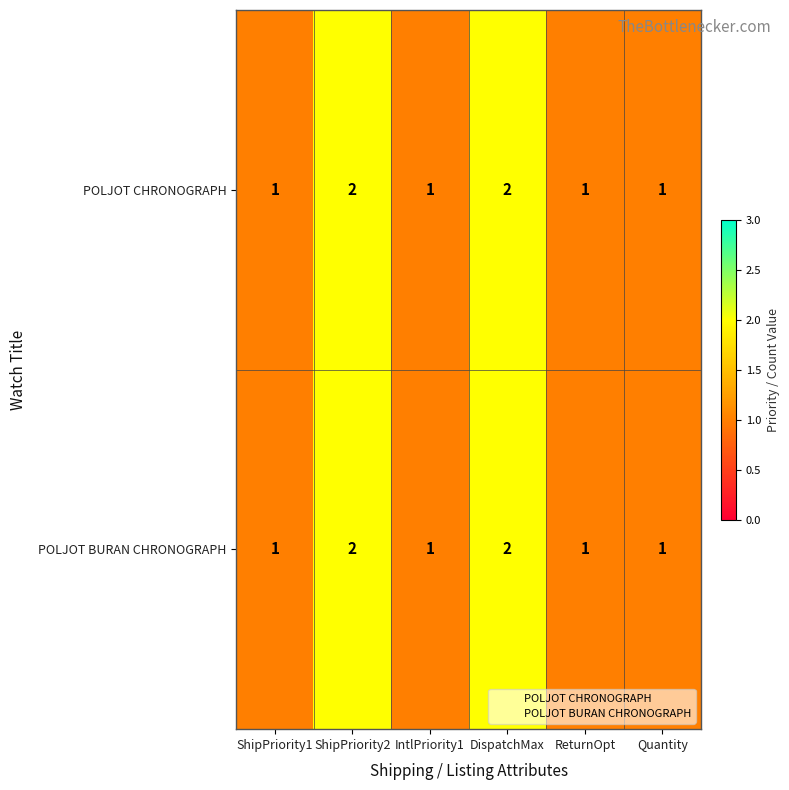

What is the sum of all POLJOT CHRONOGRAPH values?

8